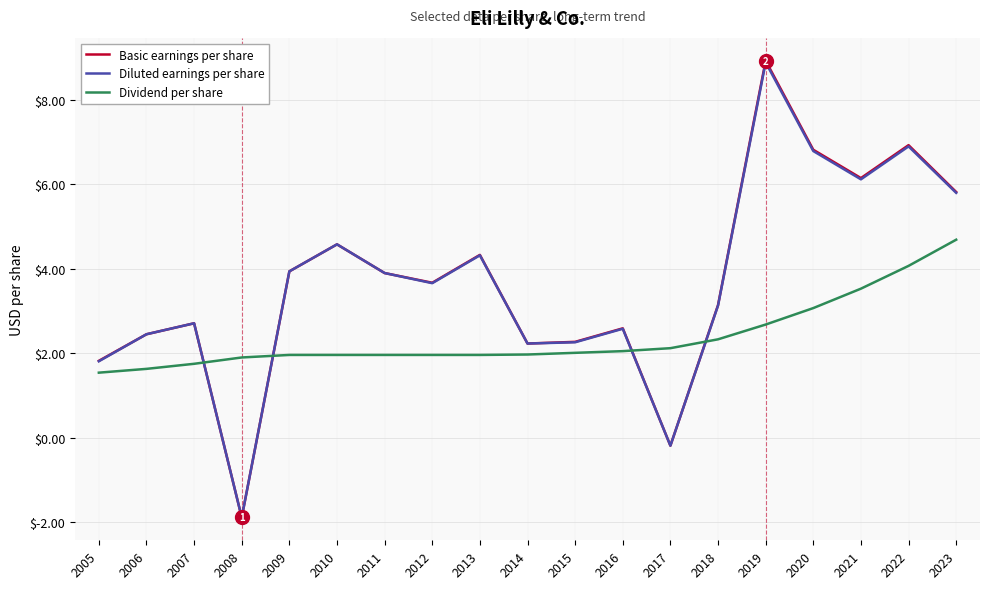

After their last crossing, which series has the higher values: Dividend per share or Diluted earnings per share?

Diluted earnings per share